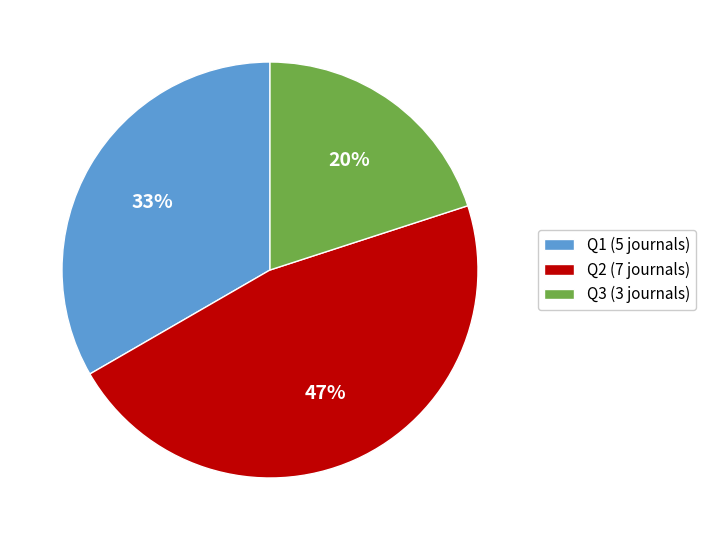

Is it true that Q1 is 26% of the pie?

False